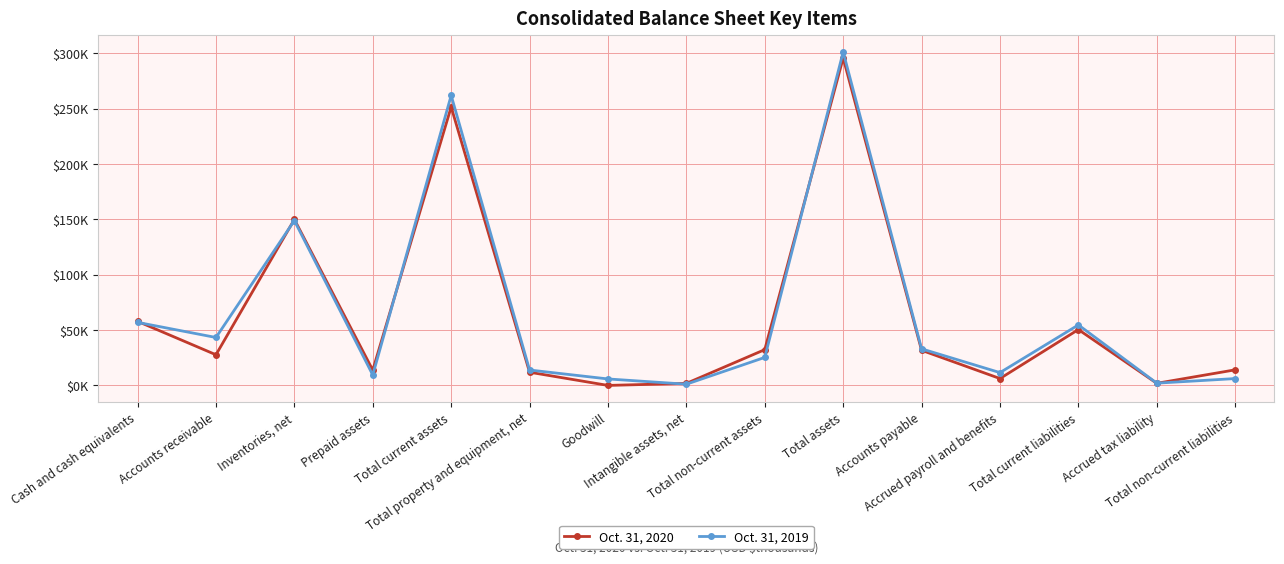

Rank the categories by Oct. 31, 2019 value from lowest to highest.

Intangible assets, net, Accrued tax liability, Goodwill, Total non-current liabilities, Prepaid assets, Accrued payroll and benefits, Total property and equipment, net, Total non-current assets, Accounts payable, Accounts receivable, Total current liabilities, Cash and cash equivalents, Inventories, net, Total current assets, Total assets